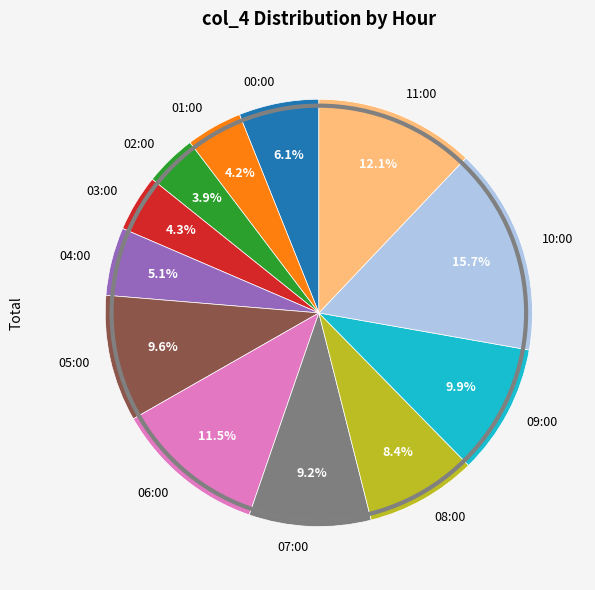

What portion of the pie excludes 09:00?

90.1%